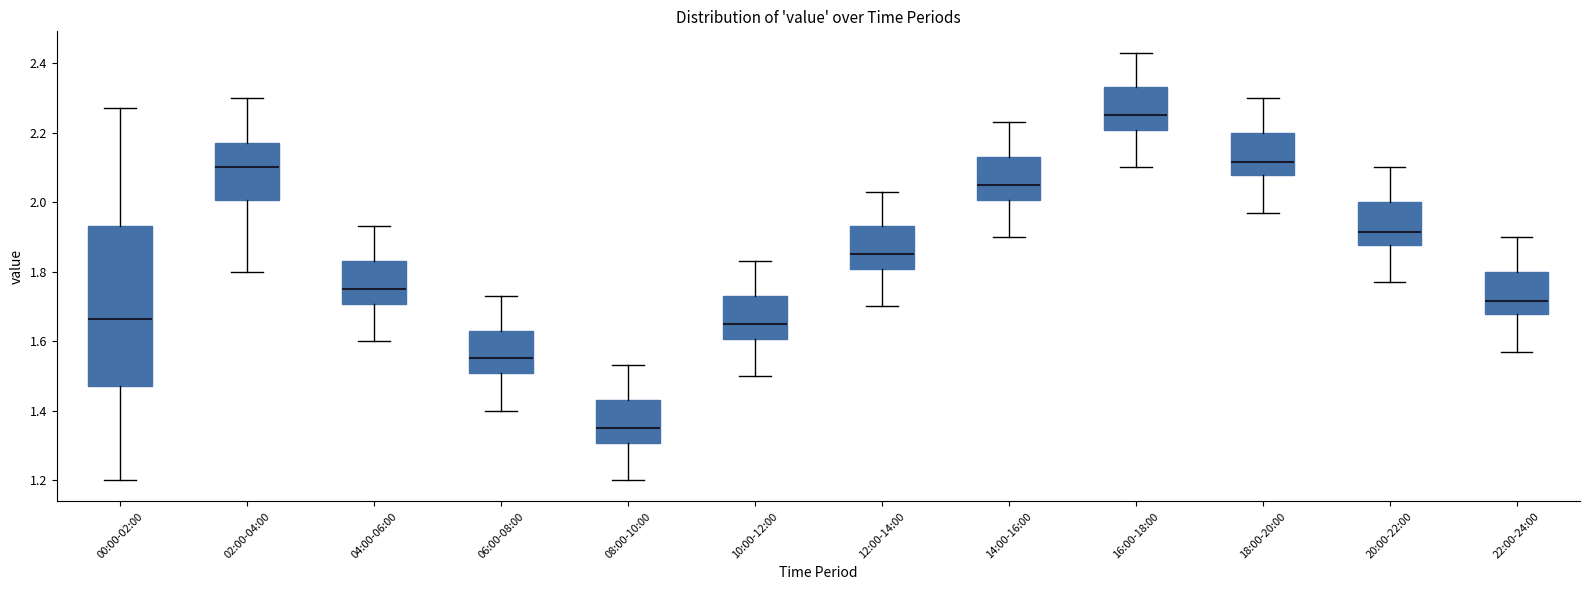

Reading left to right, transcribe this box plot: for each box, give where its median line is, the range the box spans, and where its two whiskers end, as read against the y-axis. The values are not printed on the chart, so give them approximately, as read against the axis.

00:00-02:00: median 1.66, box 1.48 to 1.94, whiskers 1.20 to 2.28
02:00-04:00: median 2.10, box 2.00 to 2.18, whiskers 1.80 to 2.30
04:00-06:00: median 1.76, box 1.70 to 1.84, whiskers 1.60 to 1.94
06:00-08:00: median 1.56, box 1.50 to 1.64, whiskers 1.40 to 1.74
08:00-10:00: median 1.36, box 1.30 to 1.44, whiskers 1.20 to 1.54
10:00-12:00: median 1.66, box 1.60 to 1.74, whiskers 1.50 to 1.84
12:00-14:00: median 1.86, box 1.80 to 1.94, whiskers 1.70 to 2.04
14:00-16:00: median 2.06, box 2.00 to 2.14, whiskers 1.90 to 2.24
16:00-18:00: median 2.26, box 2.20 to 2.34, whiskers 2.10 to 2.44
18:00-20:00: median 2.12, box 2.08 to 2.20, whiskers 1.98 to 2.30
20:00-22:00: median 1.92, box 1.88 to 2.00, whiskers 1.78 to 2.10
22:00-24:00: median 1.72, box 1.68 to 1.80, whiskers 1.58 to 1.90